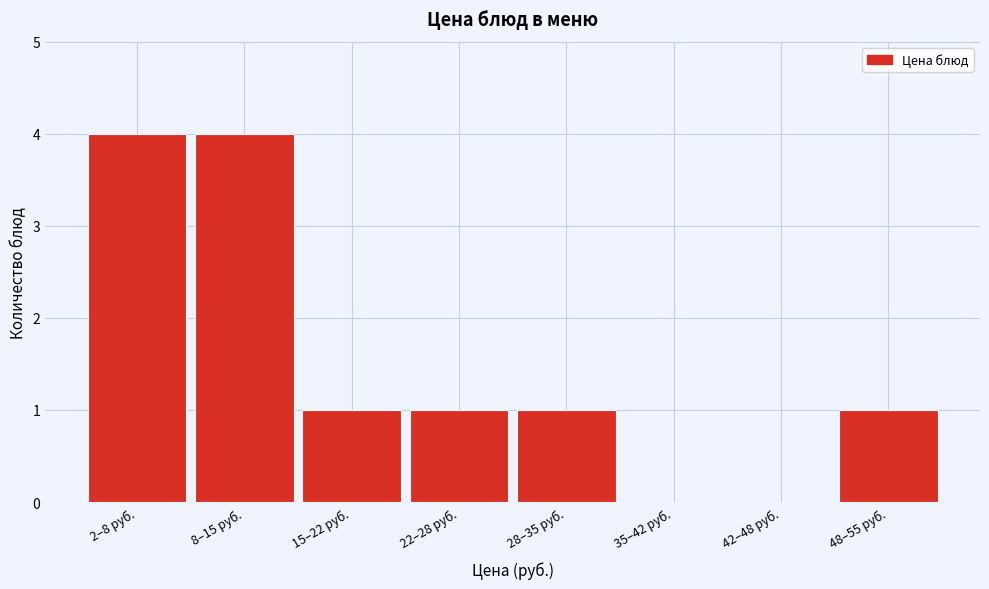

Reading left to right, what are all the values shown in this chart?

2–8 руб.=4	8–15 руб.=4	15–22 руб.=1	22–28 руб.=1	28–35 руб.=1	35–42 руб.=0	42–48 руб.=0	48–55 руб.=1